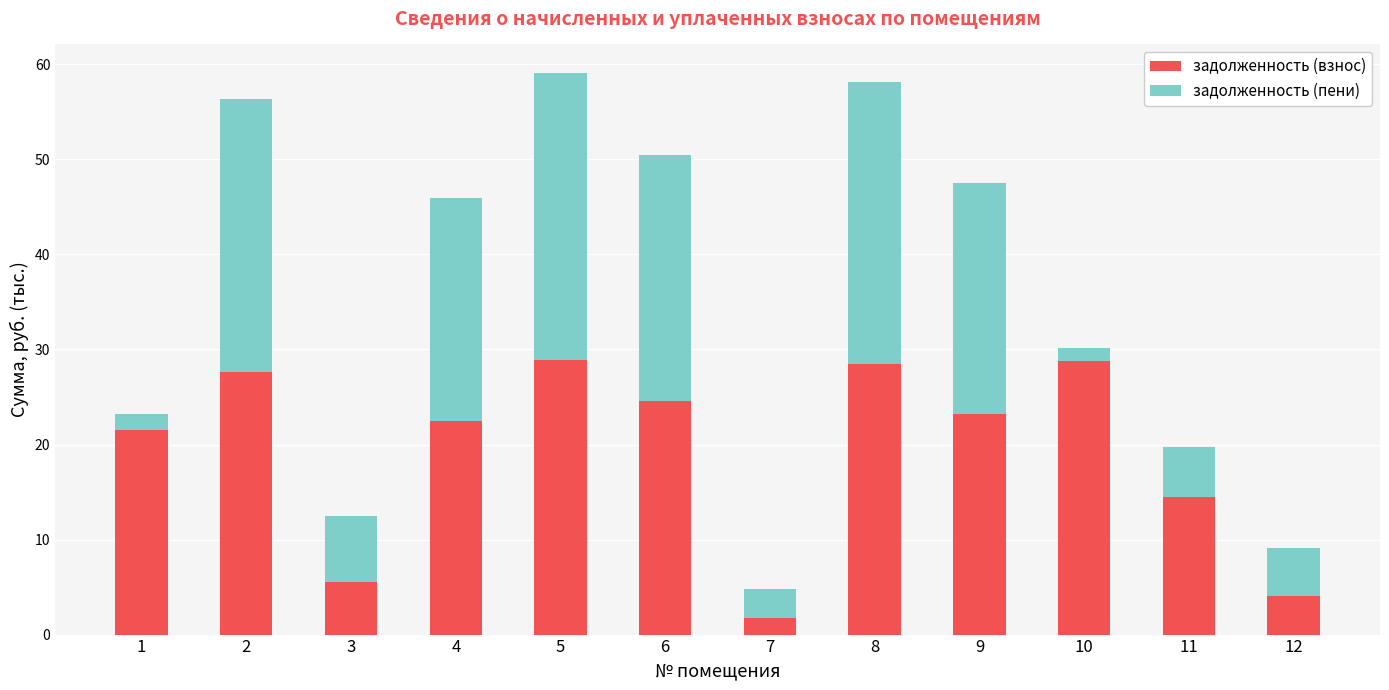

What is the average value of the задолженность (взнос) series?

19.3